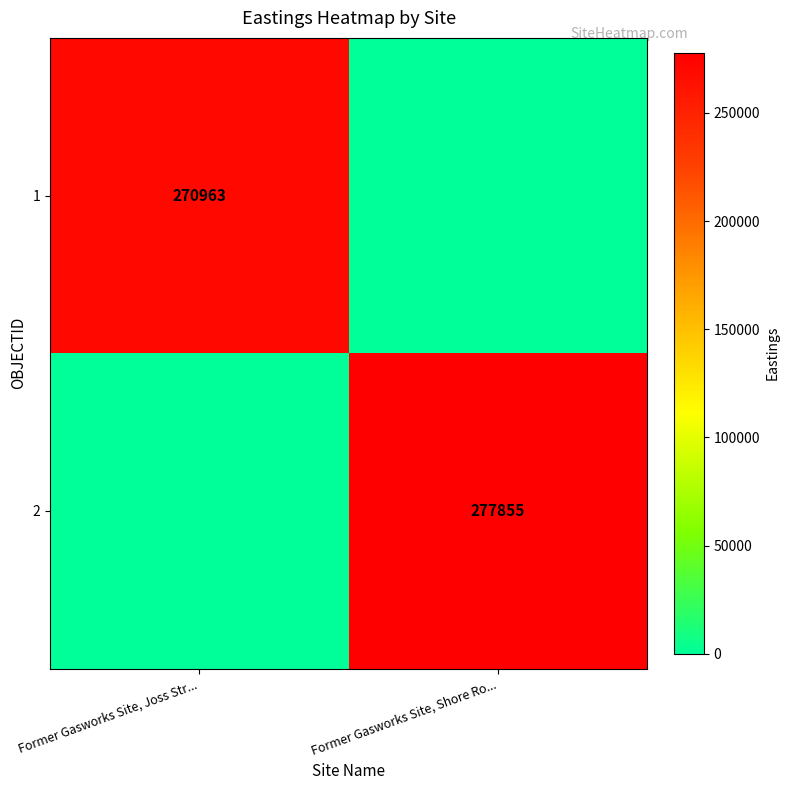

True or false: 1 has a value of 366415 at Former Gasworks Site, Joss Str....

False